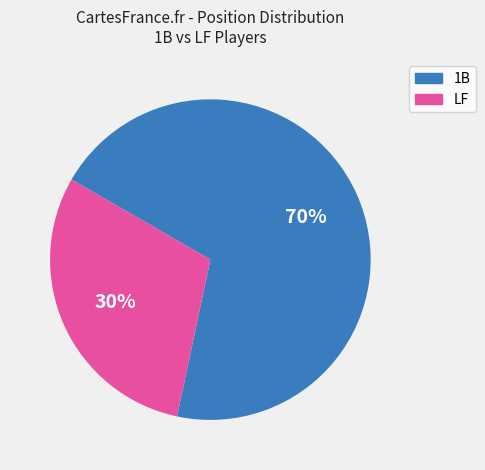

Is there any slice that represents more than half of the pie?

Yes